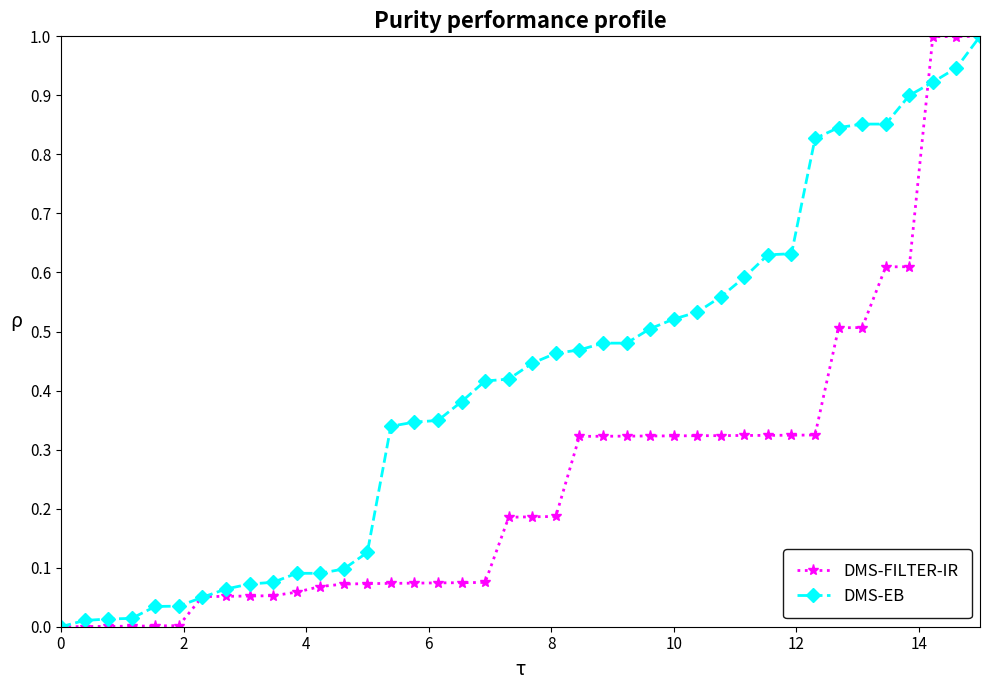

What is the maximum value for DMS-FILTER-IR?

1.0